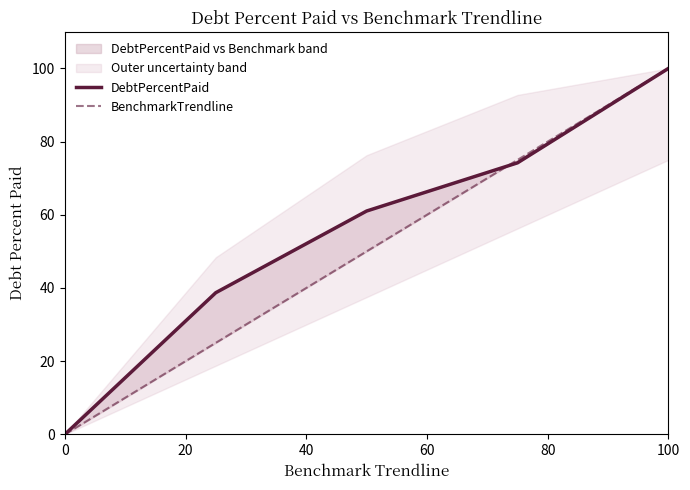

How many values in BenchmarkTrendline are above zero?

4